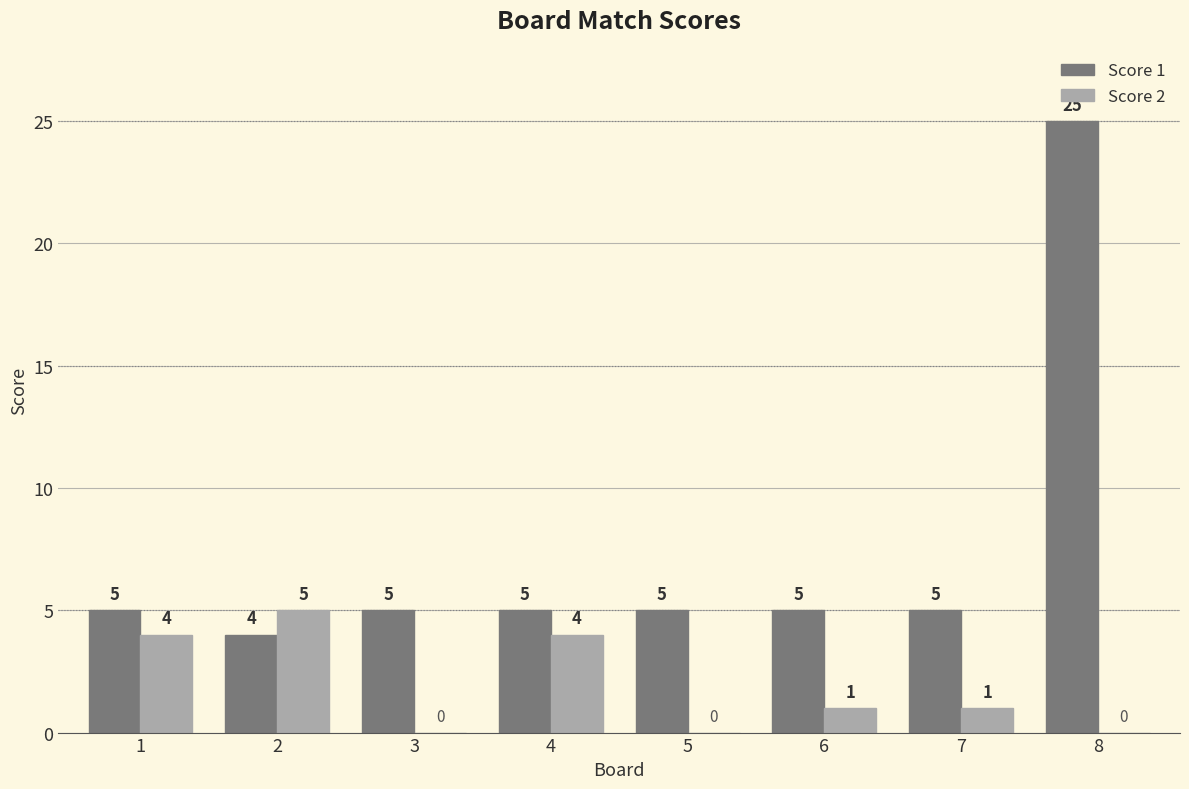

The Score 1 series shows 5 at 3. True or false?

True